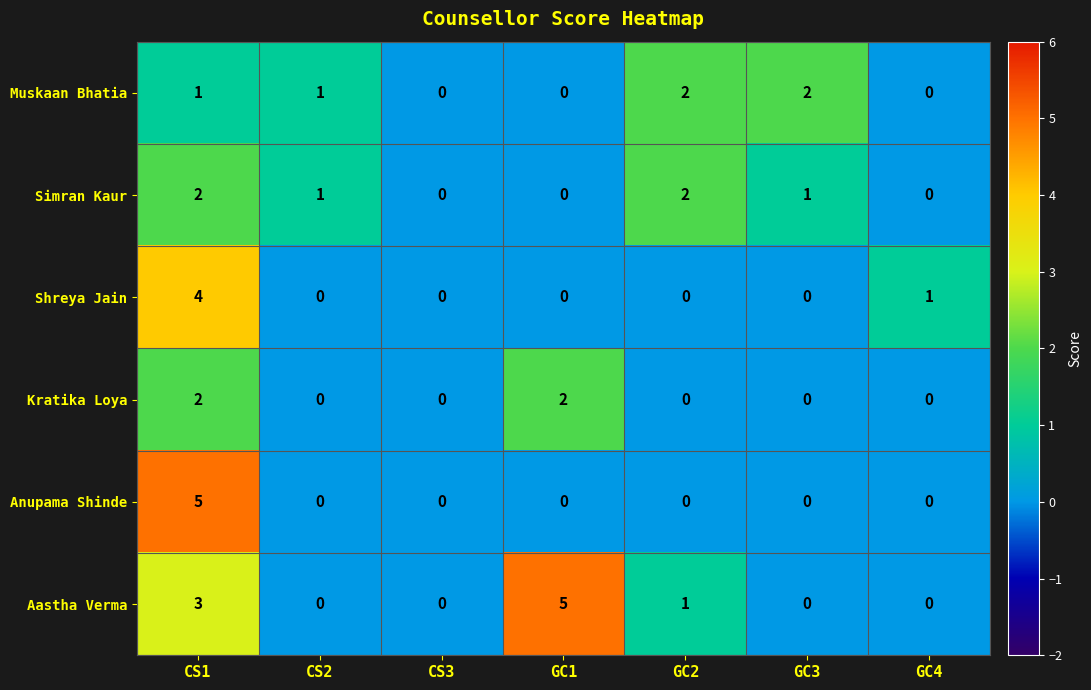

Which series has the largest total across all categories?

Aastha Verma